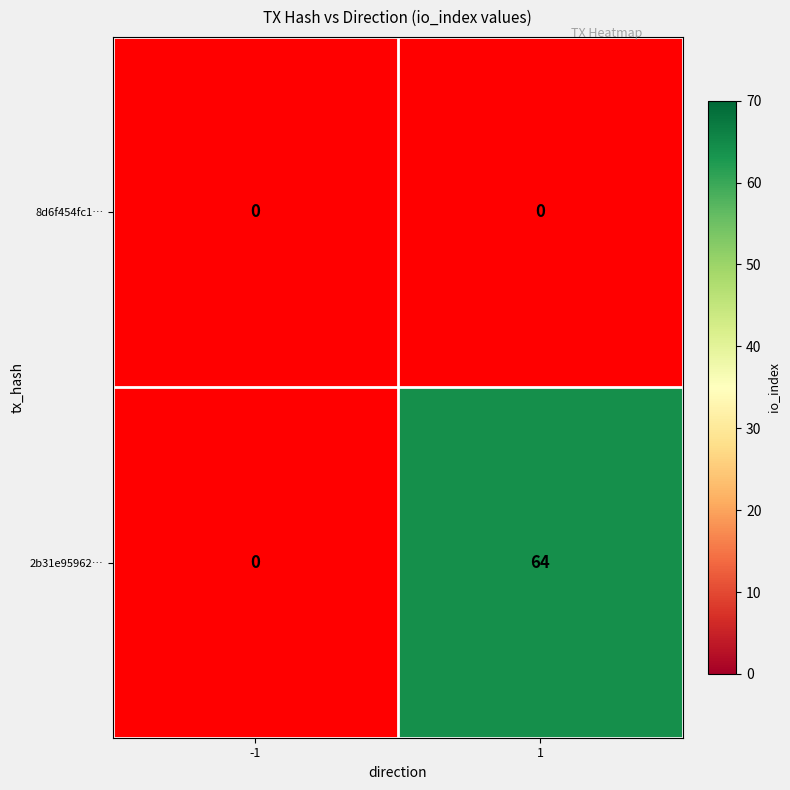

Count the number of categories in the chart.

2